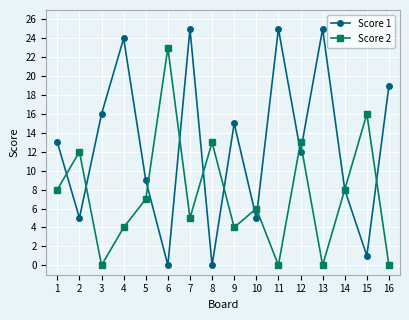

Reading left to right, transcribe all the data shown in this chart.

Score 1: 13	5	16	24	9	0	25	0	15	5	25	12	25	8	1	19
Score 2: 8	12	0	4	7	23	5	13	4	6	0	13	0	8	16	0